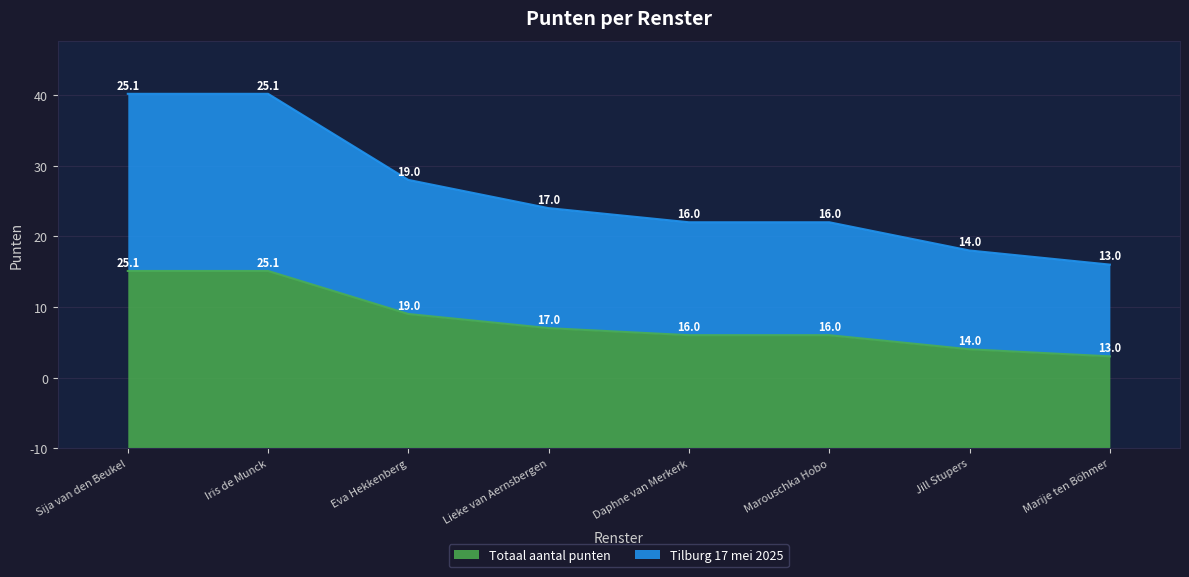

Does the chart have visible grid lines?

Yes